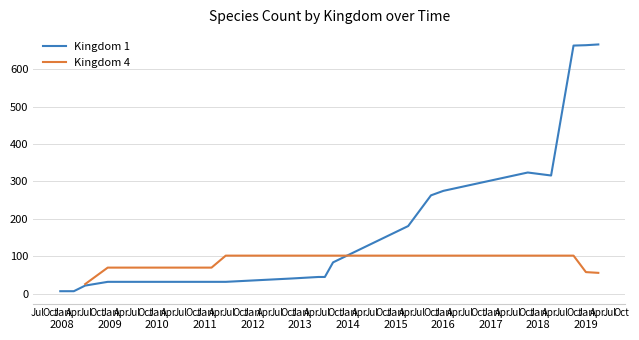

What is the difference between the highest and lowest values at Jan
2011?

38.0